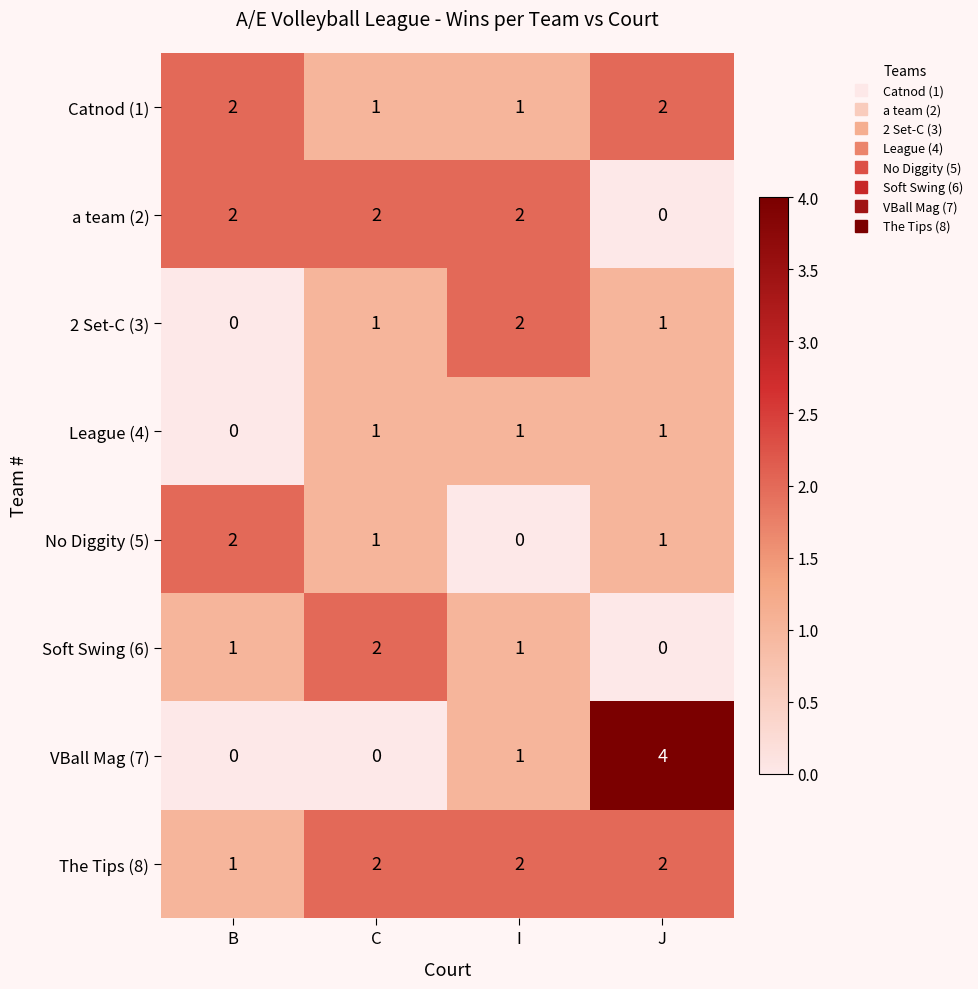

What is the sum of all League (4) values?

3